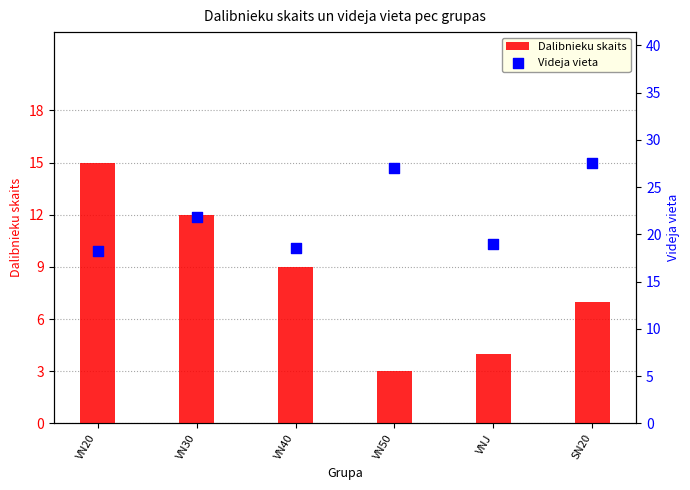

Which series reaches the maximum Y coordinate?

Videja vieta